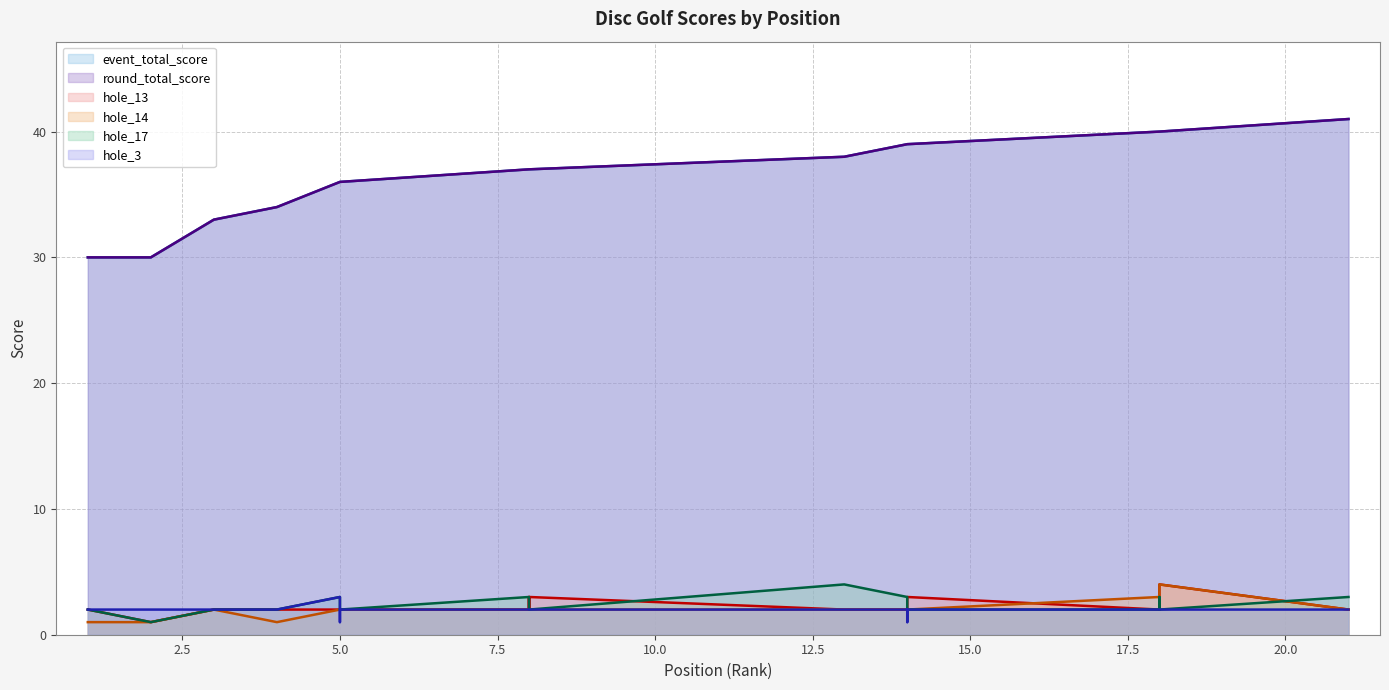

Where does the hole_3 series first go above 2?

5